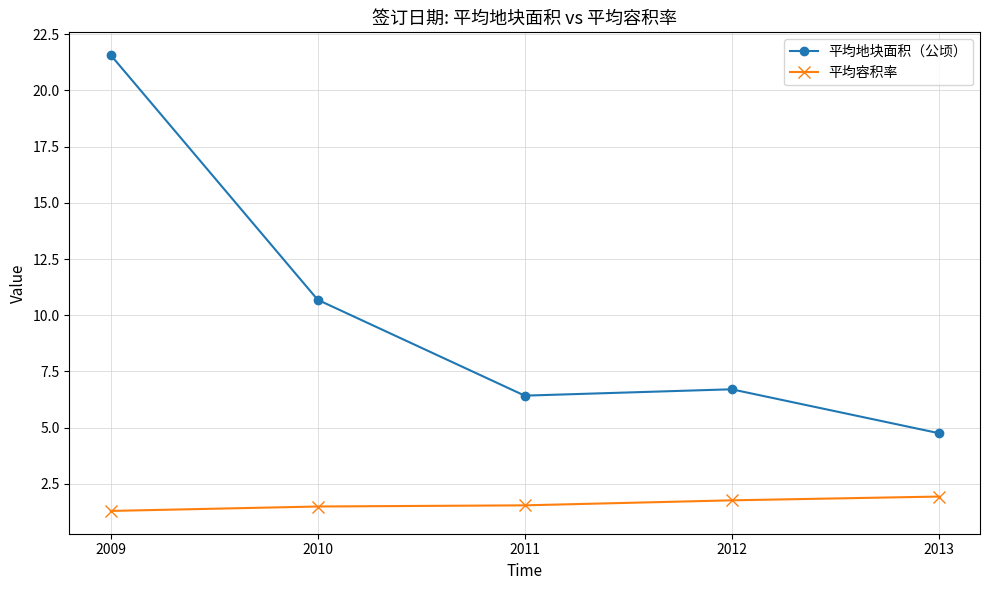

What value does the 平均地块面积（公顷） series have at 2013?

4.8